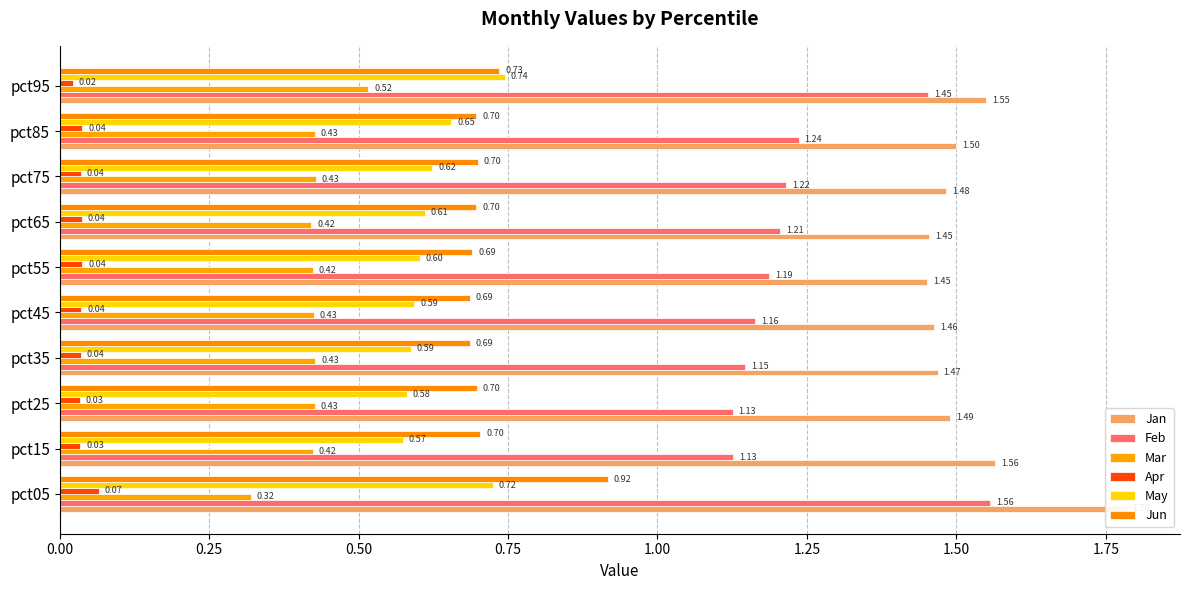

How many Feb values are between 1 and 2?

10